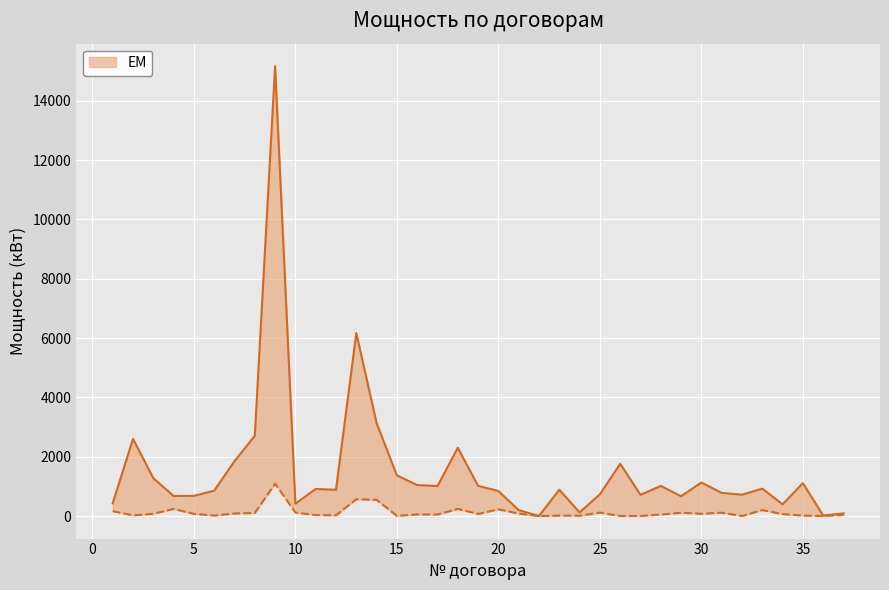

The value of Ген. мощность at 5 is 79.0. True or false?

True